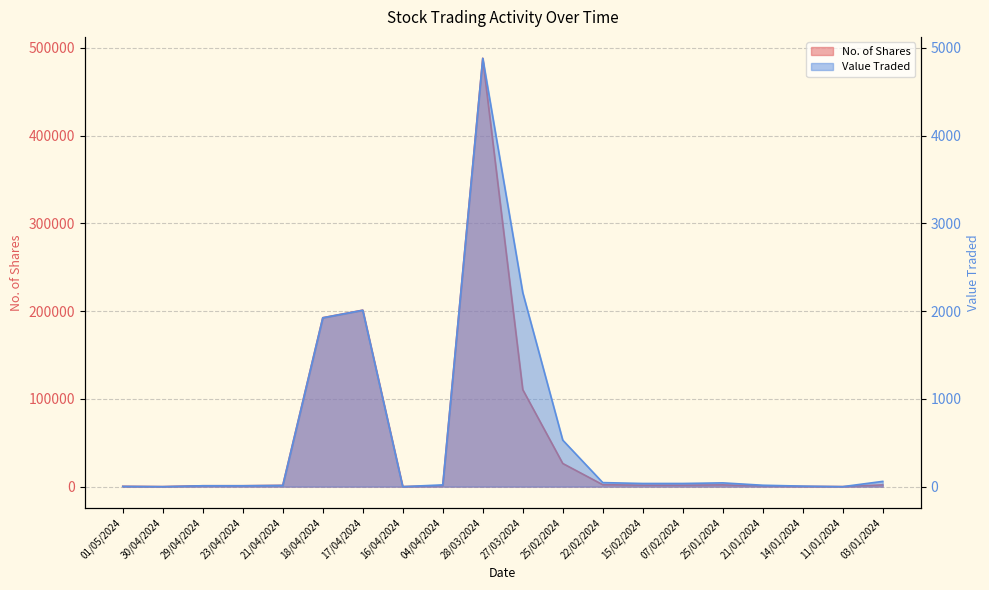

Is it true that Value Traded equals 36 at 07/02/2024?

True